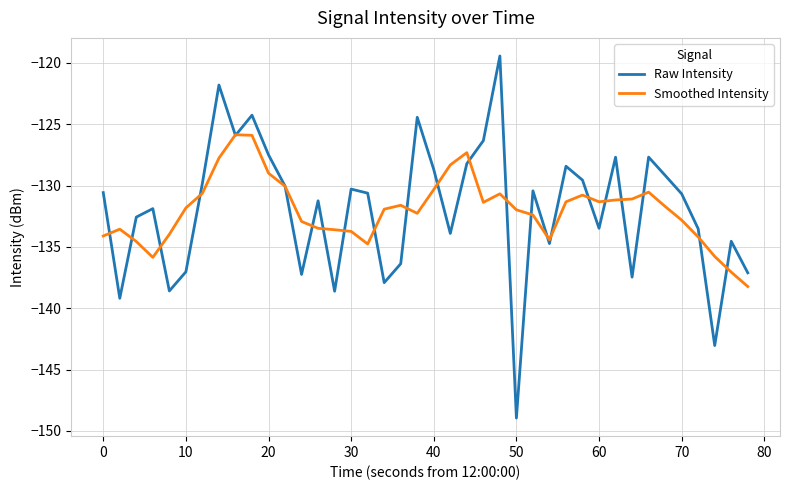

What is the minimum value shown in the chart?

-148.9